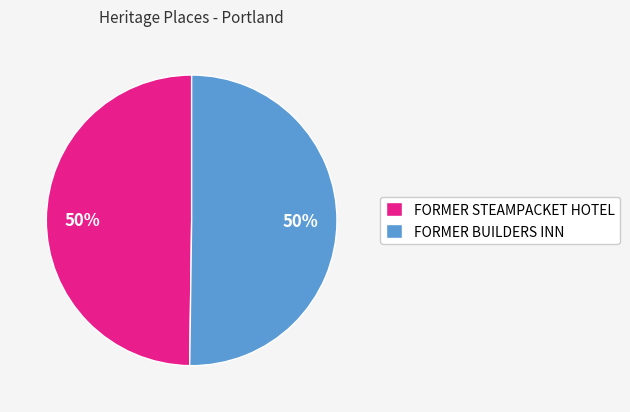

Is the sum of FORMER STEAMPACKET HOTEL and FORMER BUILDERS INN greater than half?

Yes